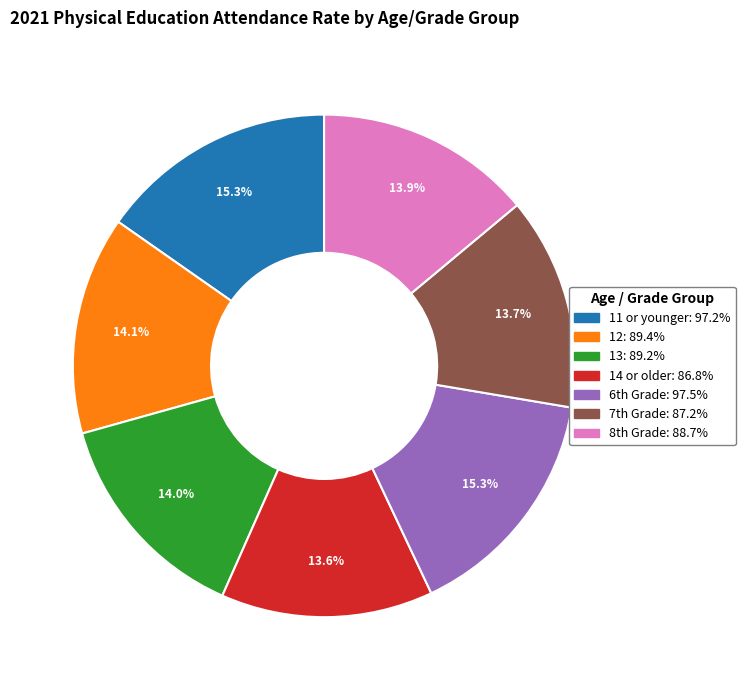

How much of the chart is everything except 14 or older?

86.4%